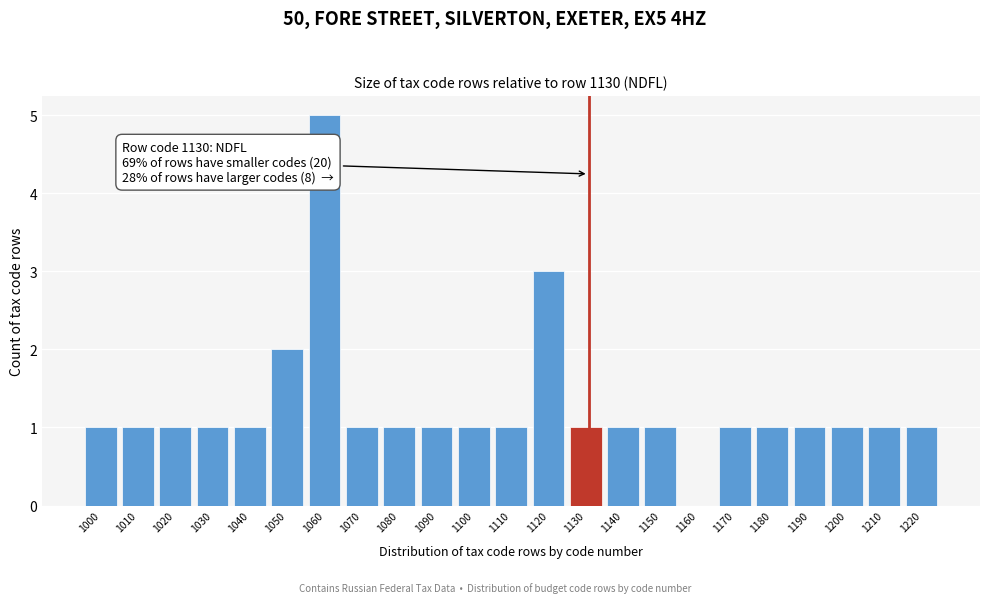

Reading left to right, what are all the values shown in this chart?

1000=1	1010=1	1020=1	1030=1	1040=1	1050=2	1060=5	1070=1	1080=1	1090=1	1100=1	1110=1	1120=3	1130=1	1140=1	1150=1	1160=0	1170=1	1180=1	1190=1	1200=1	1210=1	1220=1